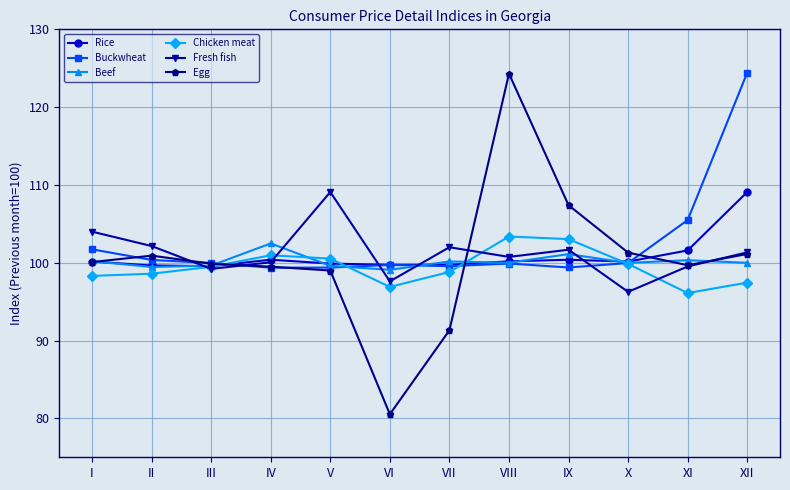

At how many categories does at least one series exceed 86?

12